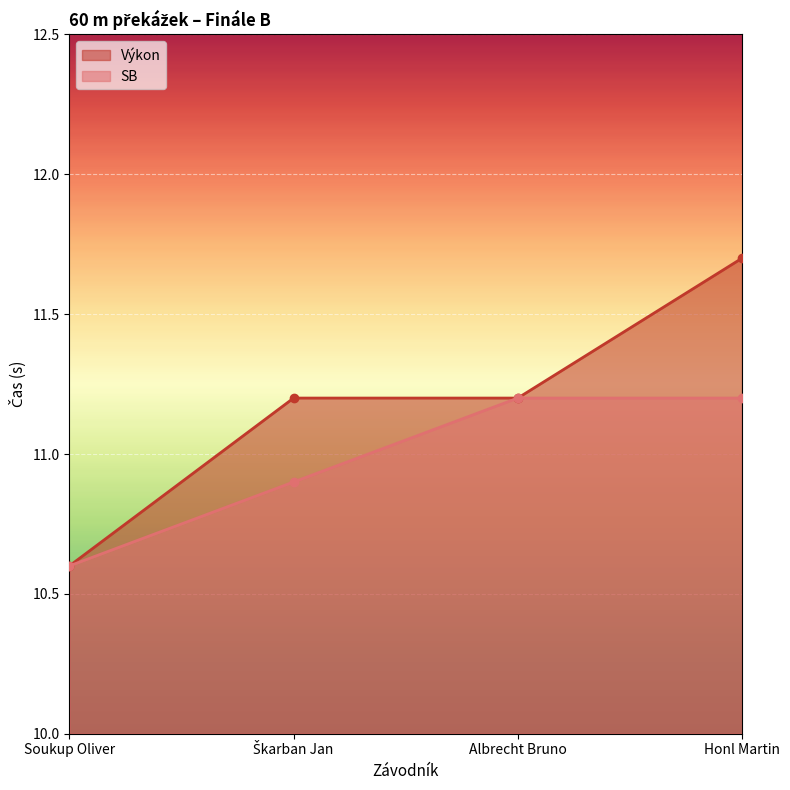

True or false: Výkon has more than 1 points higher than both neighbors.

False